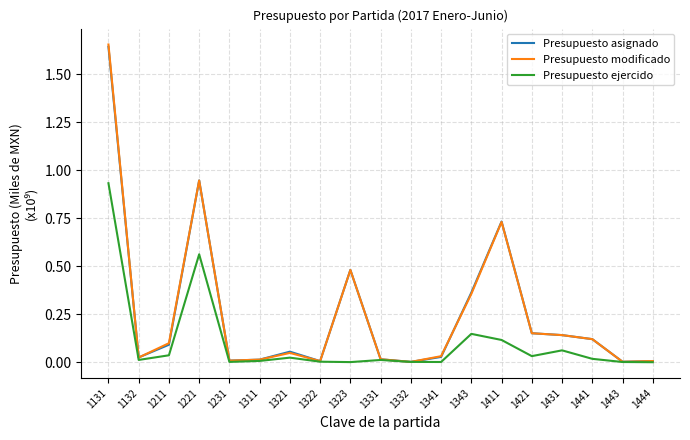

At which category does the chart reach its peak across all series?

1131